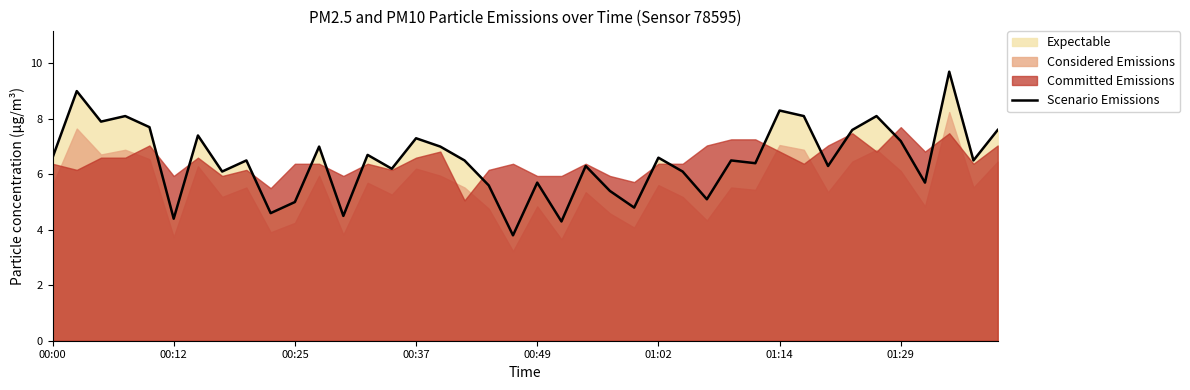

The value of Scenario Emissions at 01:14 is 8.3. True or false?

True